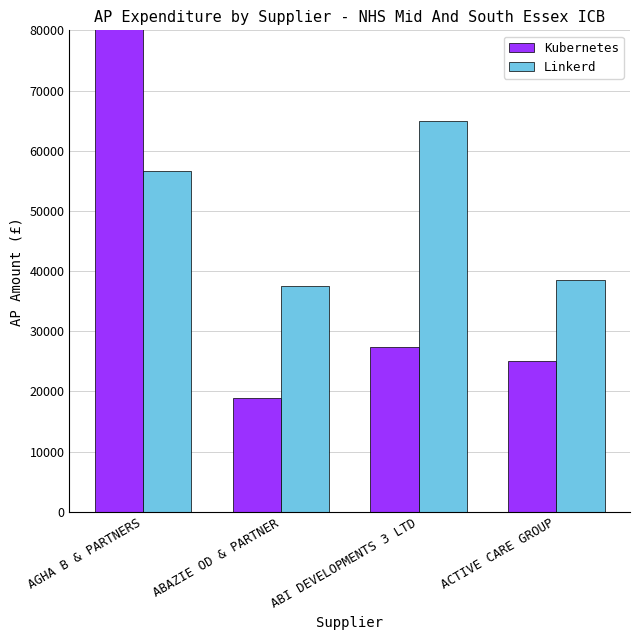

The Kubernetes series shows 15545.9 at ACTIVE CARE GROUP. True or false?

False